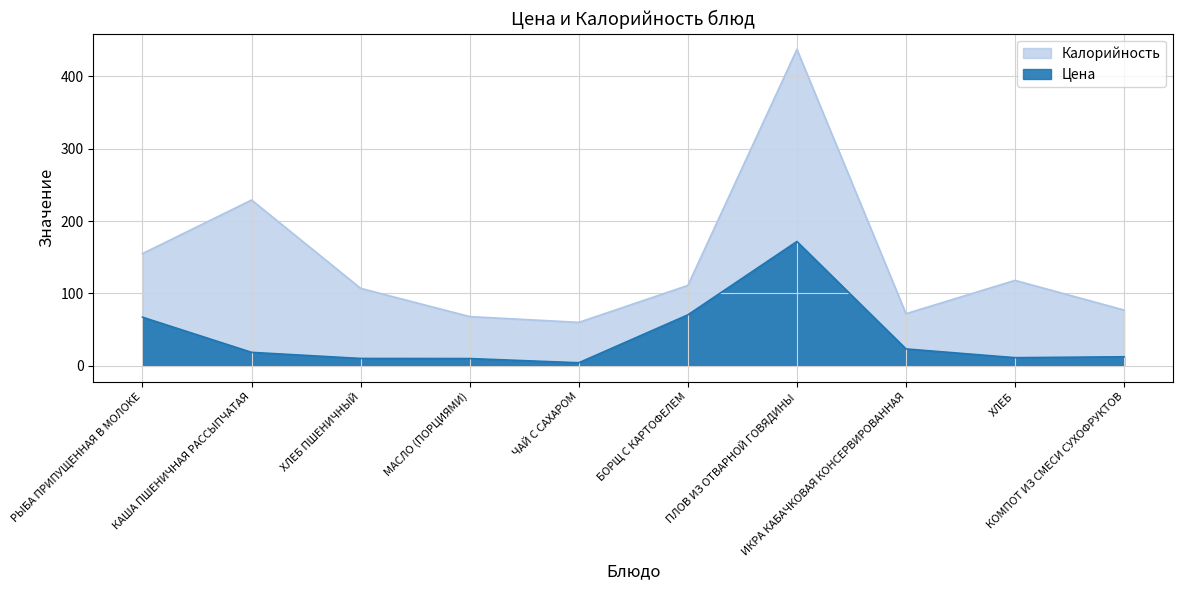

Reading left to right, what are all the values shown in this chart?

Цена: 67.2	18.6	10.2	10.0	4.2	70.4	171.7	23.3	11.2	12.5
Калорийность: 155.0	229.0	107.0	68.0	60.0	111.0	437.0	72.0	118.0	77.0